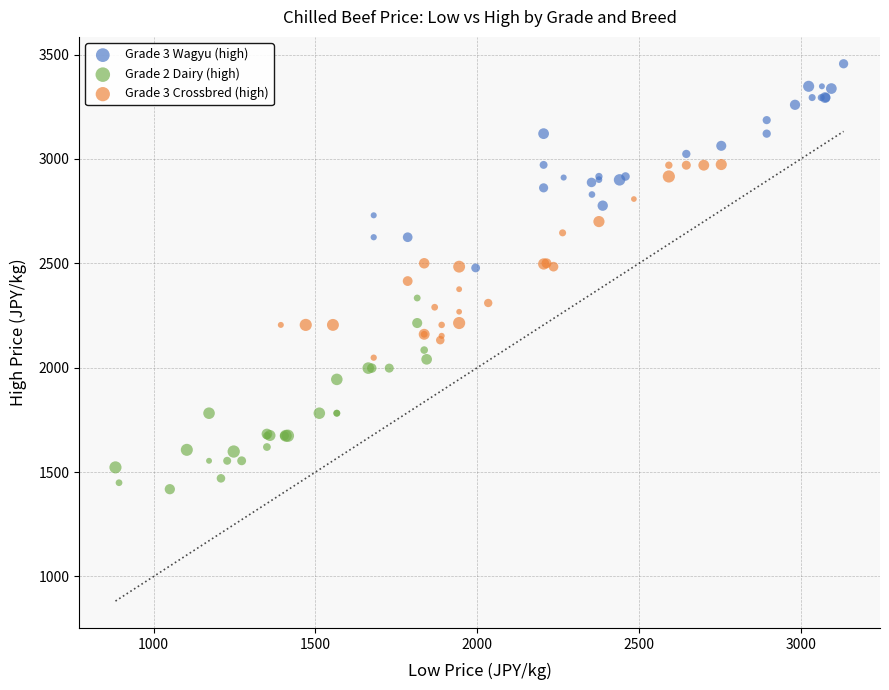

What are all the series names shown in the legend?

Grade 3 Wagyu (high), Grade 2 Dairy (high), Grade 3 Crossbred (high)